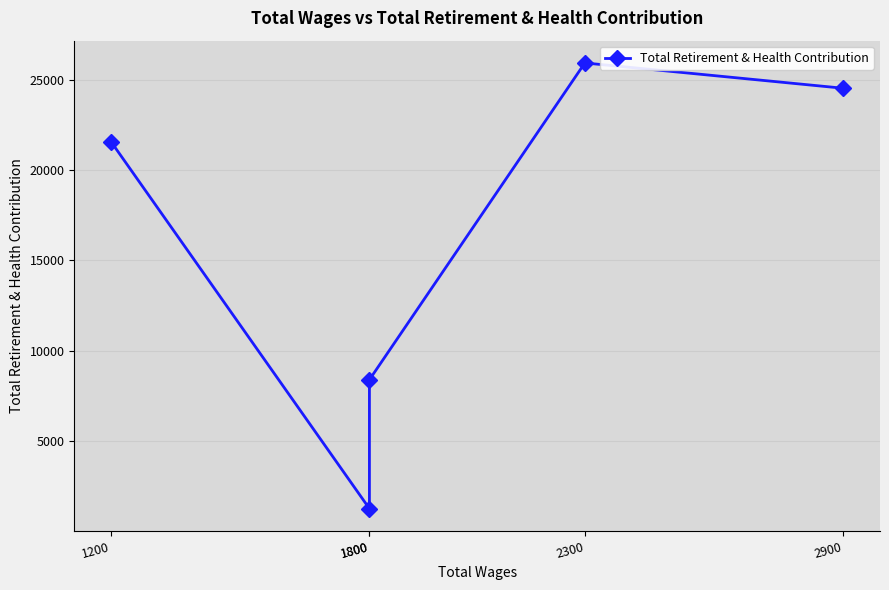

List the labels in order of value, largest first.

2300, 2900, 1200, 1800, 1800